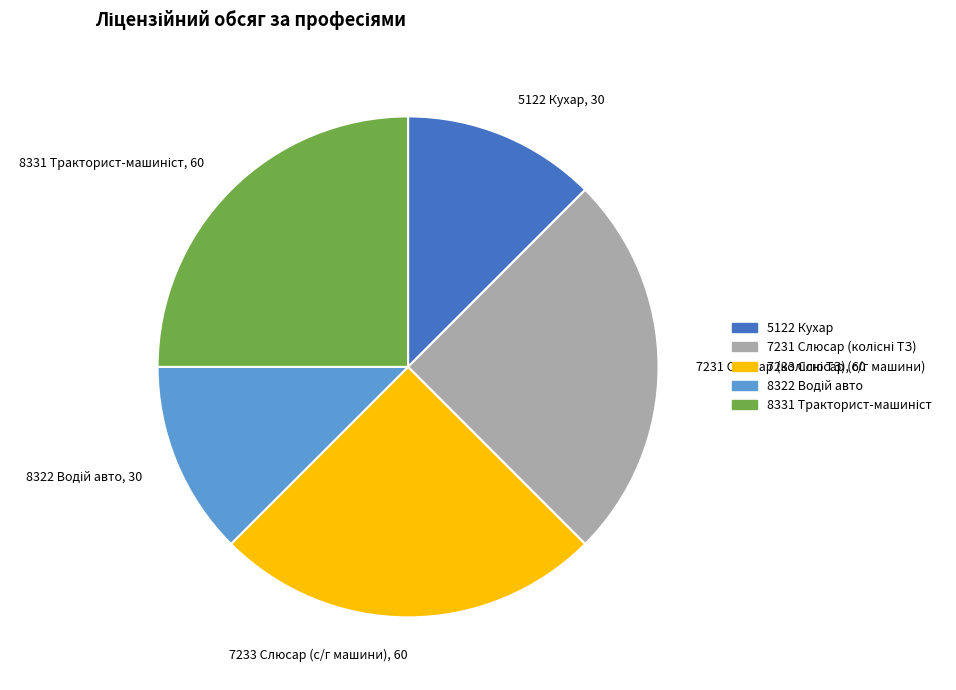

True or false: 7233 Слюсар (с/г машини), 60 accounts for 25% of the total.

True